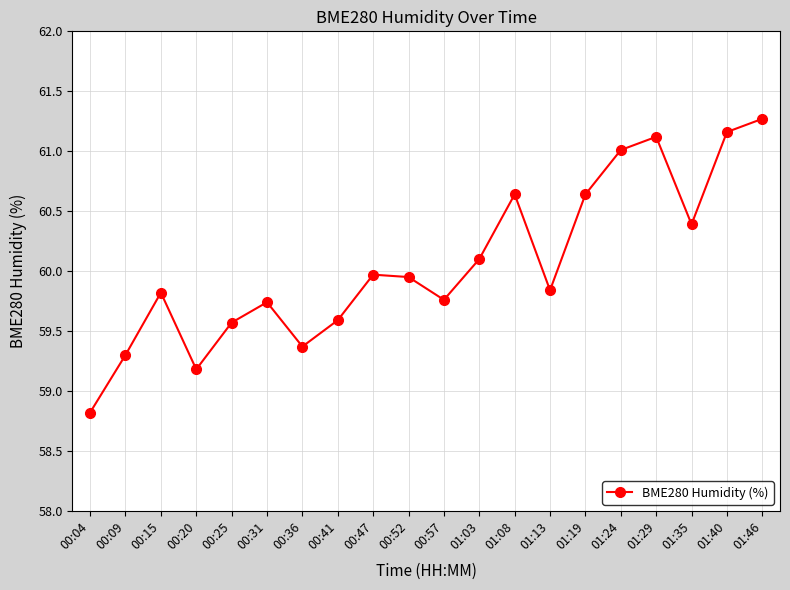

Approximately how many times larger is the value at 01:29 compared to 01:40?

1.0